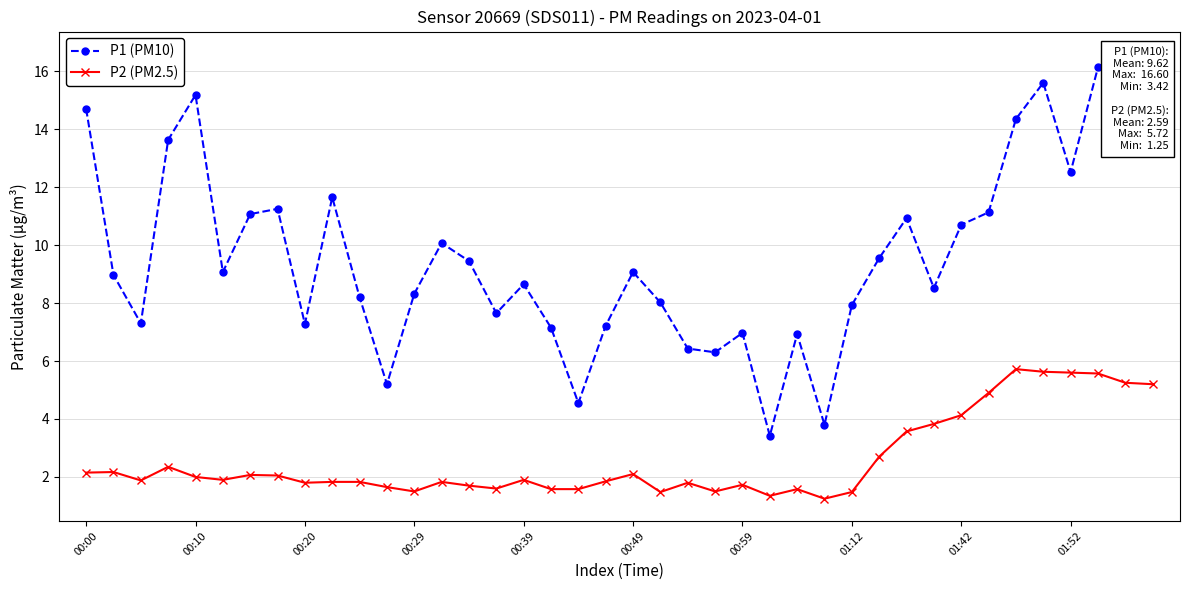

At 35, list the series in order from smallest to largest.

P2 (PM2.5), P1 (PM10)